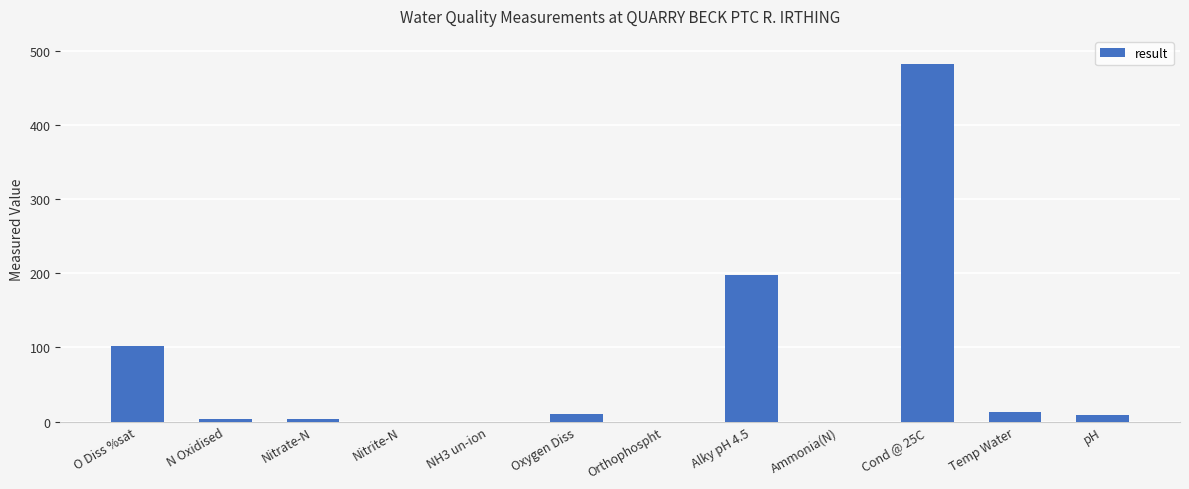

What is the maximum value shown in the chart?

482.0